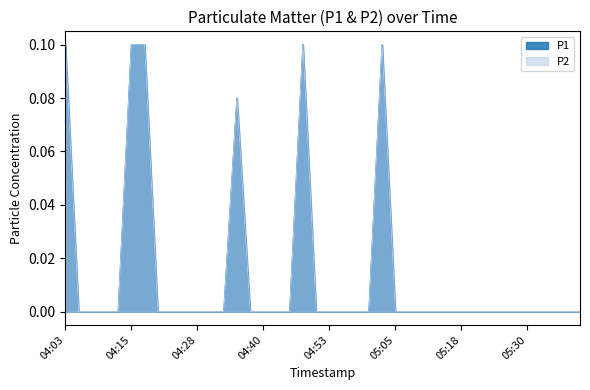

True or false: P2 and P1 cross at least once.

False